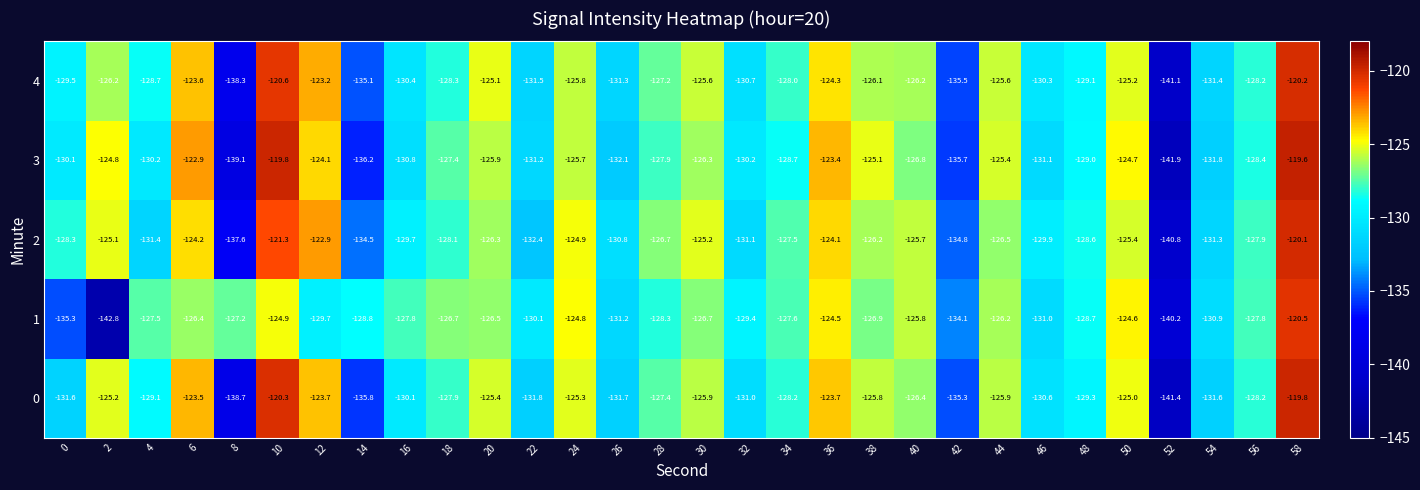

Rank the series by their maximum value, from lowest to highest.

1, 4, 2, 0, 3